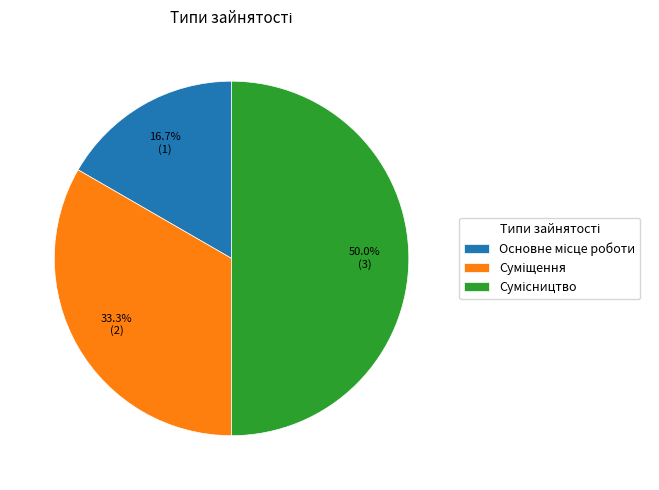

Which has a higher value, Сумісництво or Основне місце роботи?

Сумісництво